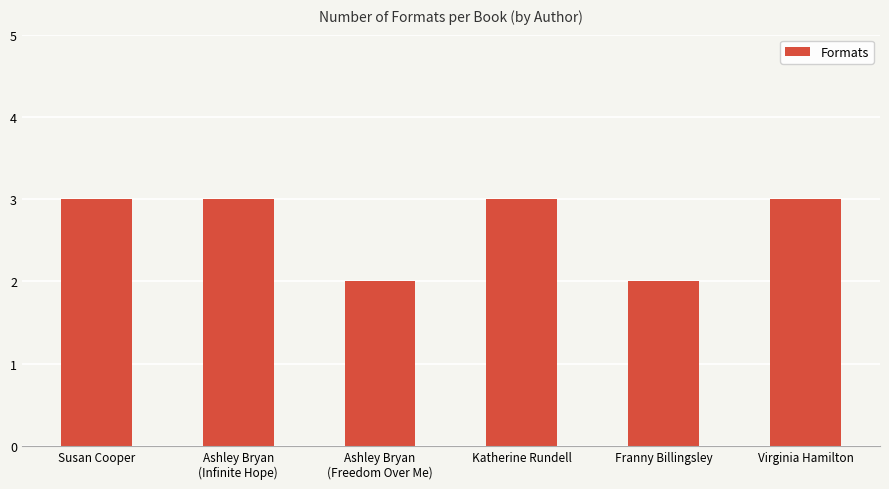

What is the average value?

3